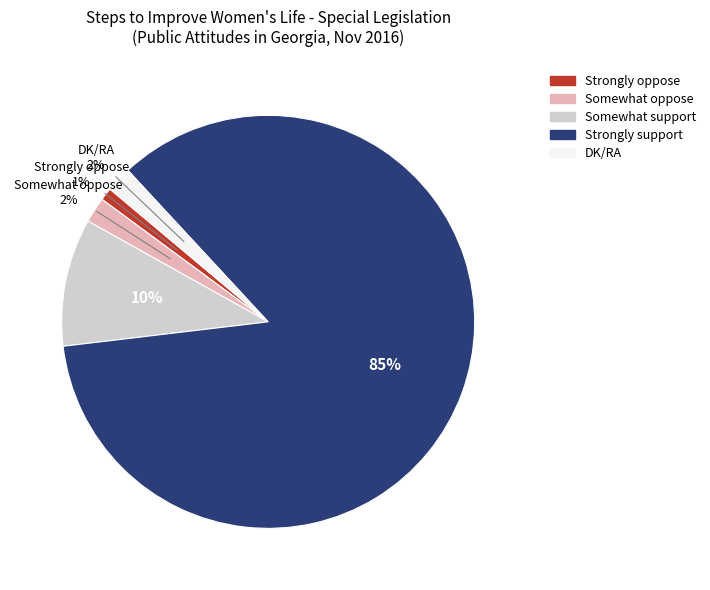

Is the sum of Somewhat oppose and Somewhat support greater than half?

No